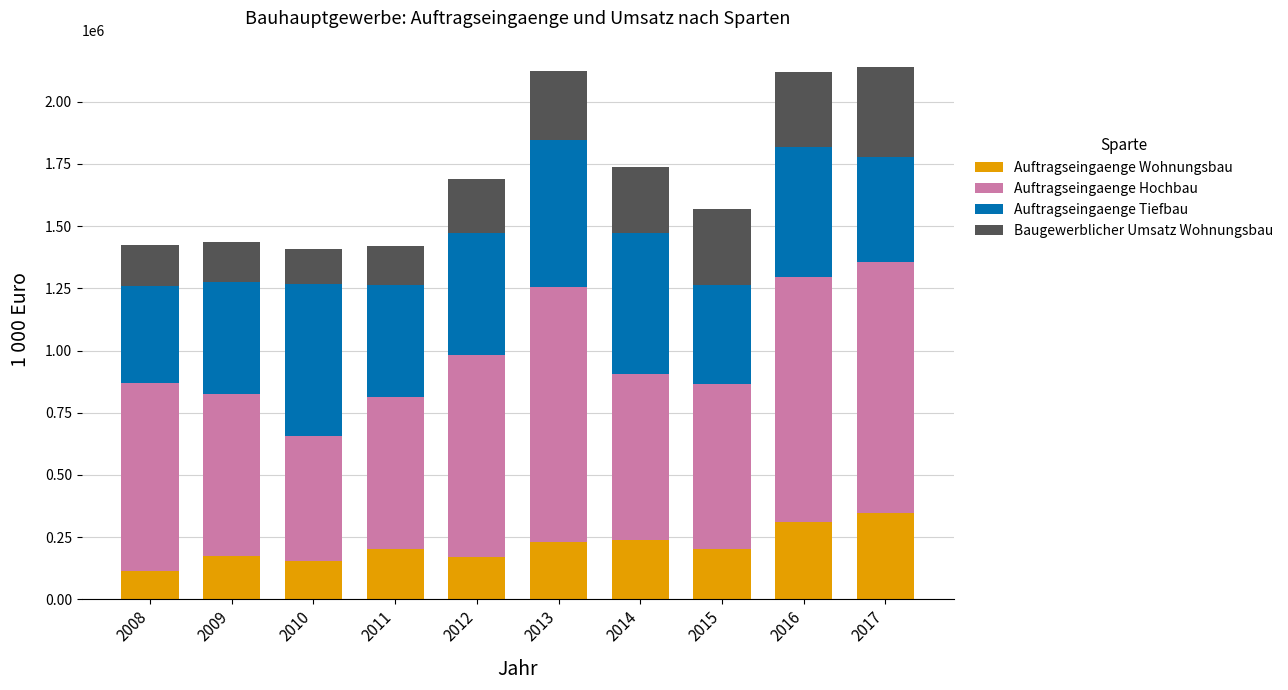

What is the maximum value for Auftragseingaenge Wohnungsbau?

346374